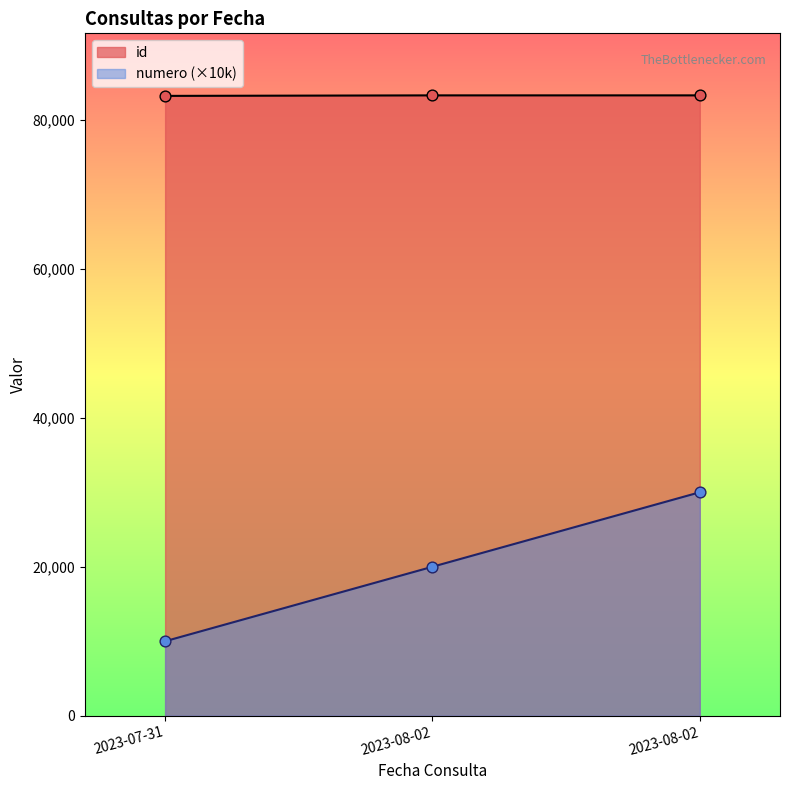

Which series has the largest total across all categories?

id